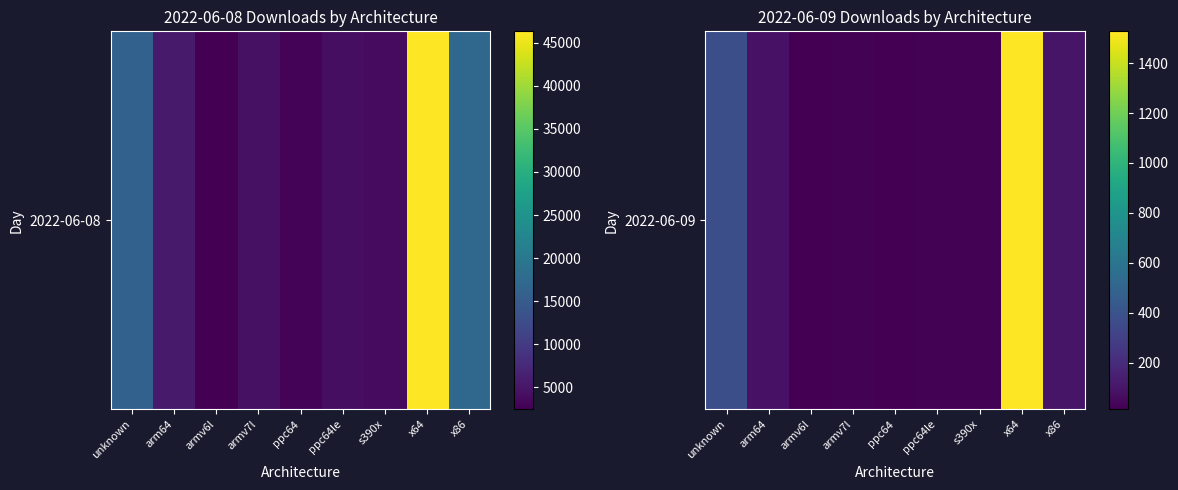

What is the change in value from arm64 to x64?

+1440